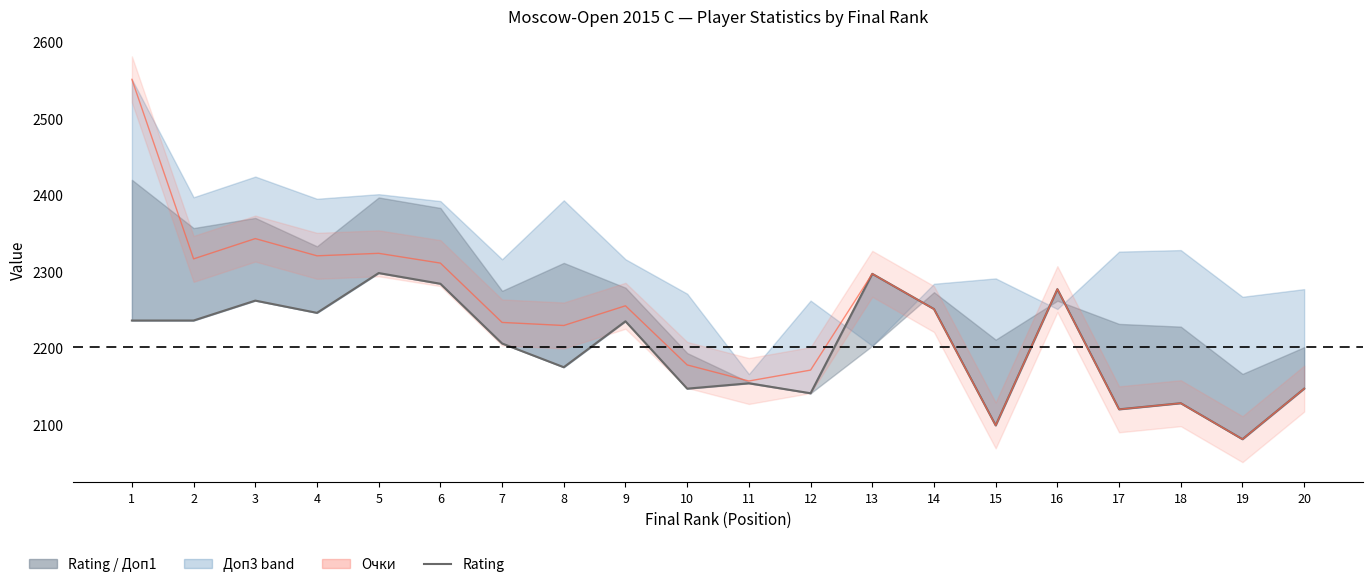

What is the sum of the Rating values at 20 and 11?

4301.0